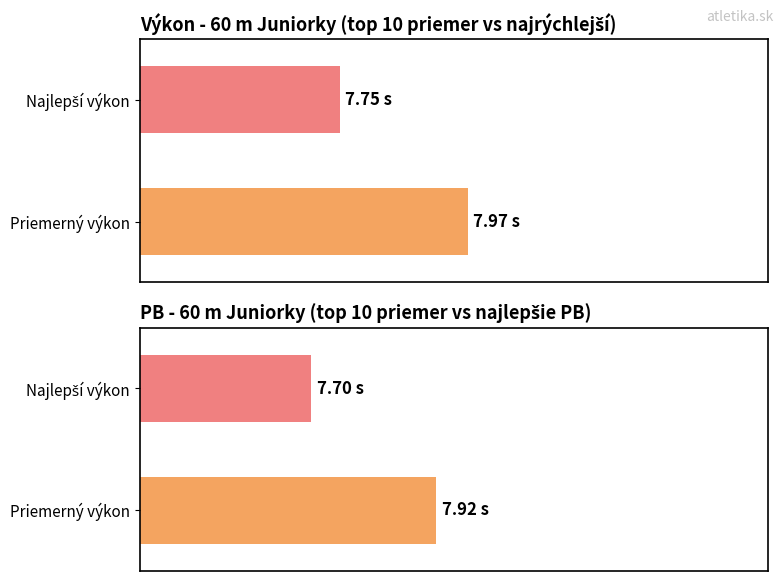

Which series has the largest range (max minus min)?

PB